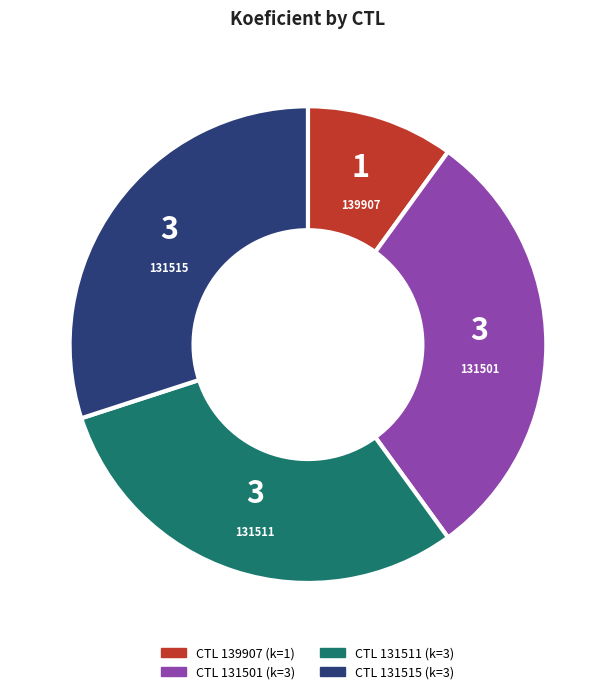

How many segments does this pie chart have?

4